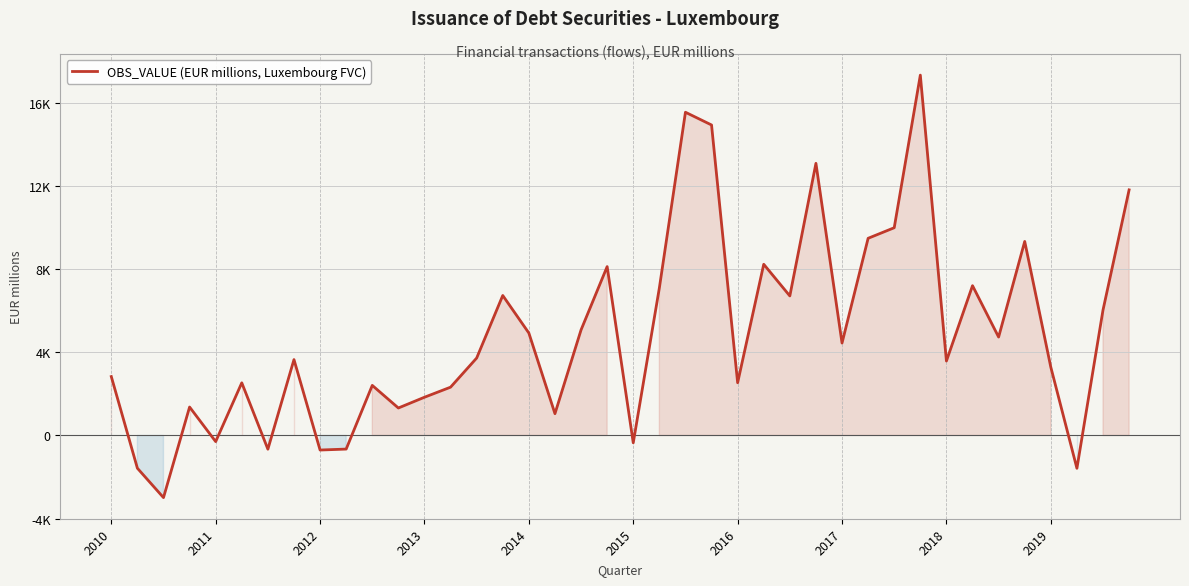

Does the chart display data point markers on the line(s)?

No